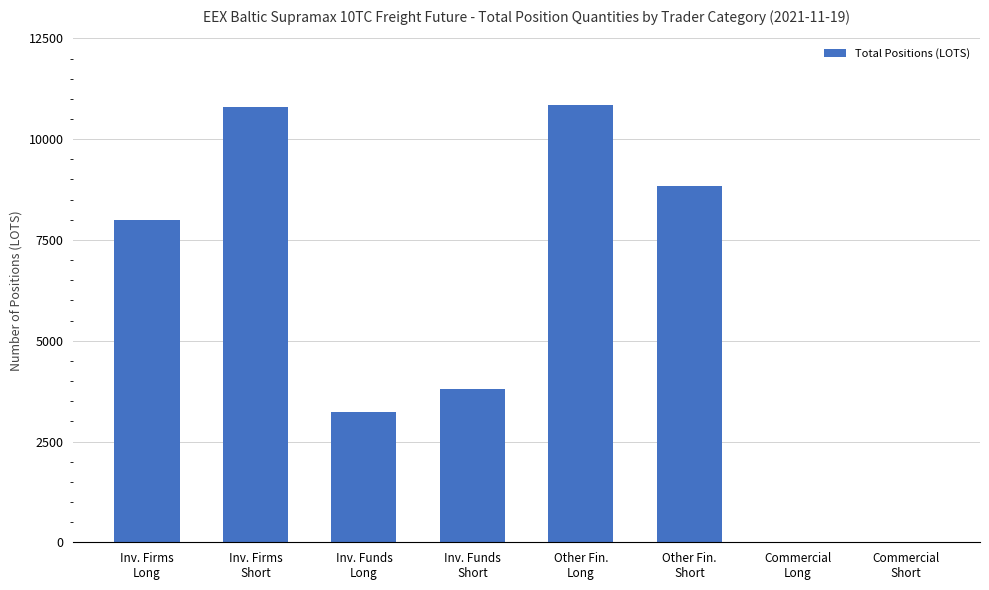

What is the sum of all values?

45485.2